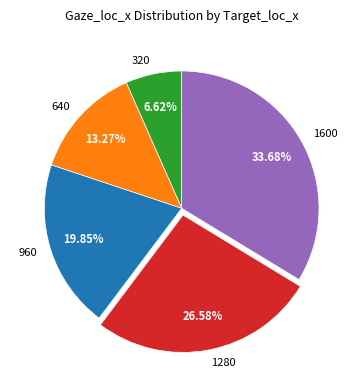

How many segments does this pie chart have?

5